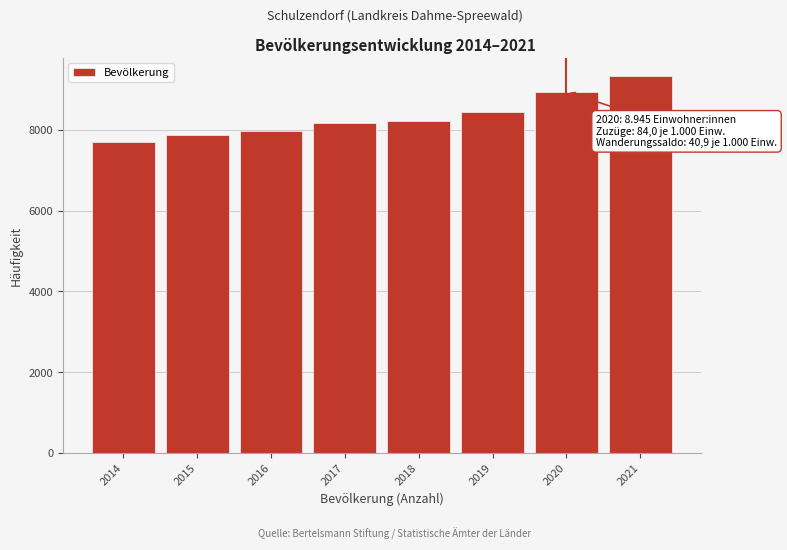

Reading left to right, what are all the values shown in this chart?

7706	7872	7961	8167	8222	8441	8945	9327